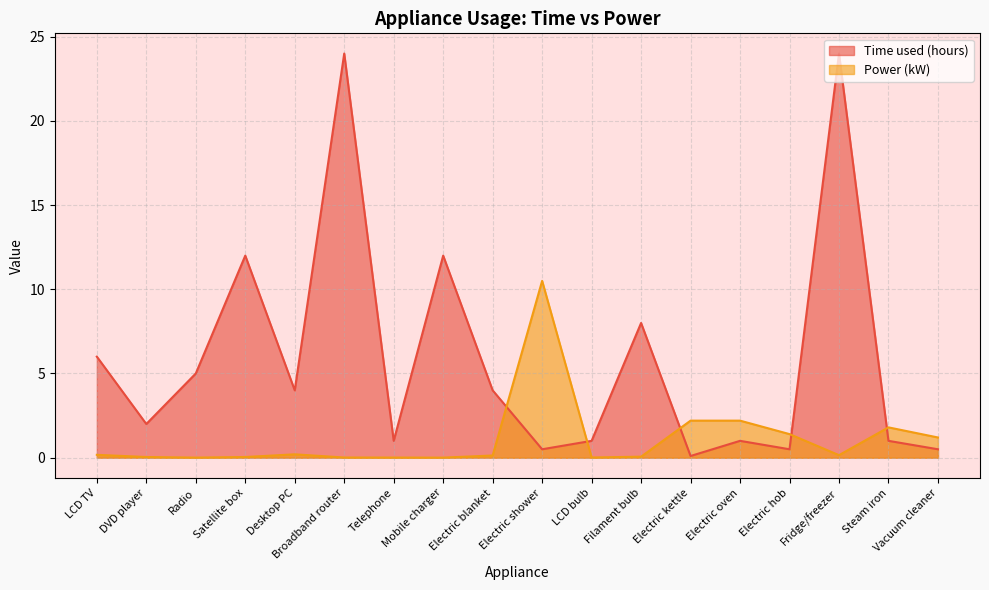

What is the difference between the Time used (hours) values at Electric hob and LCD TV?

5.5